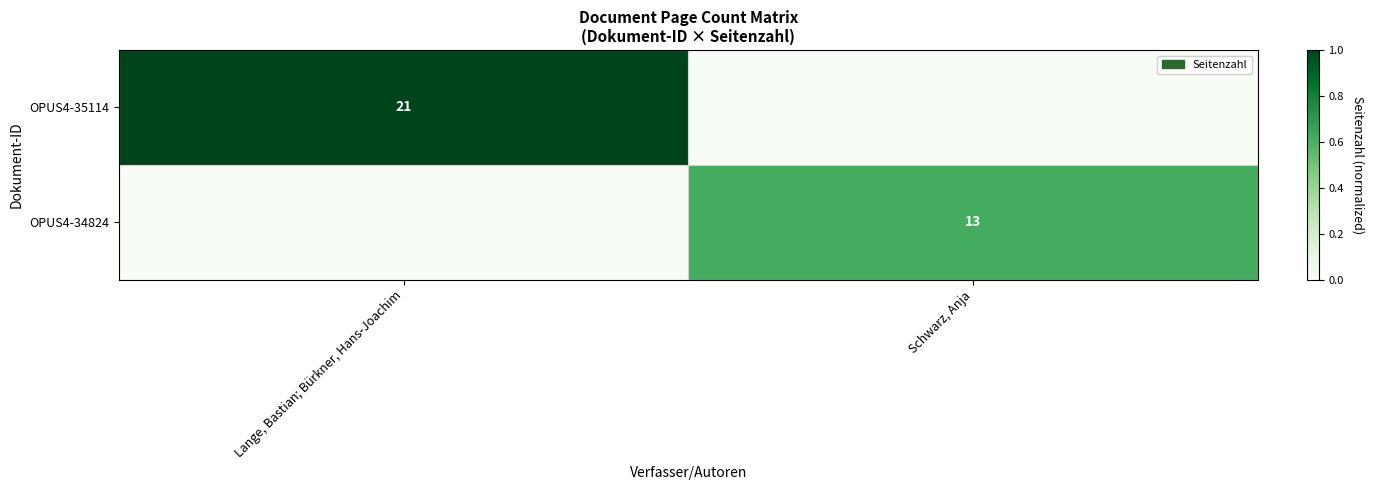

The value of OPUS4-35114 at Lange, Bastian; Bürkner, Hans-Joachim is 21. True or false?

True